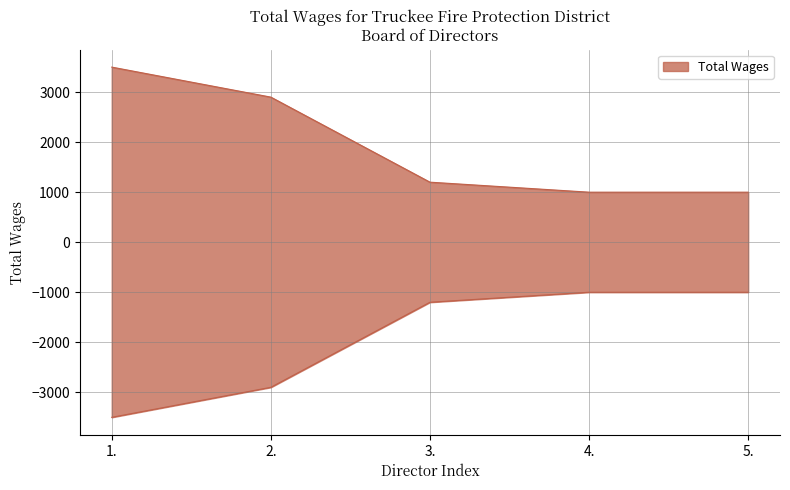

What position from the right is 2.?

4